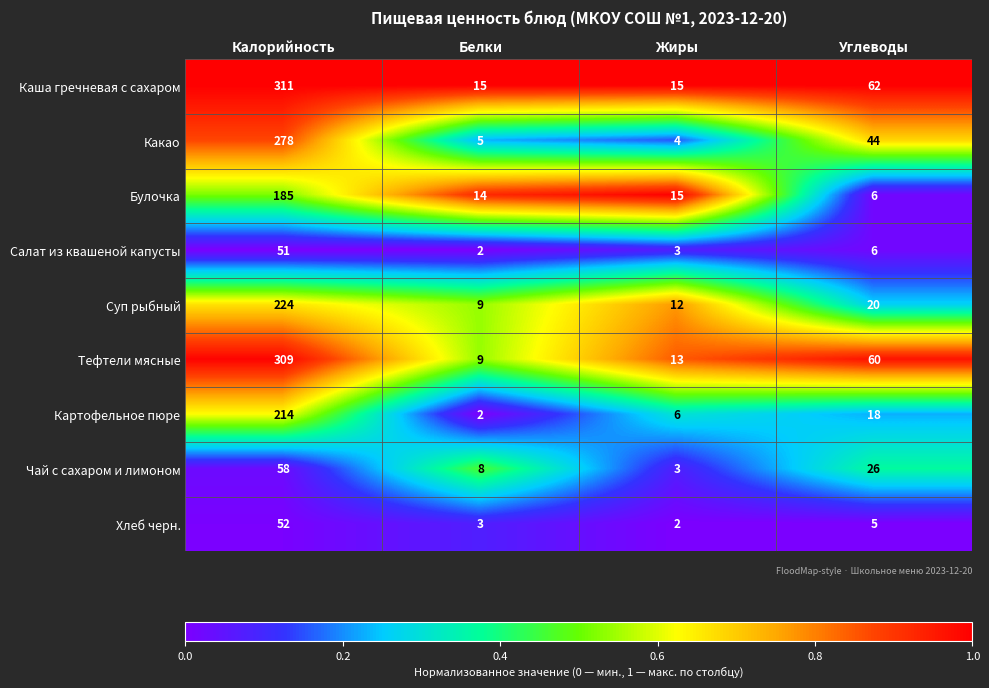

Which category has the highest value across all series?

Калорийность